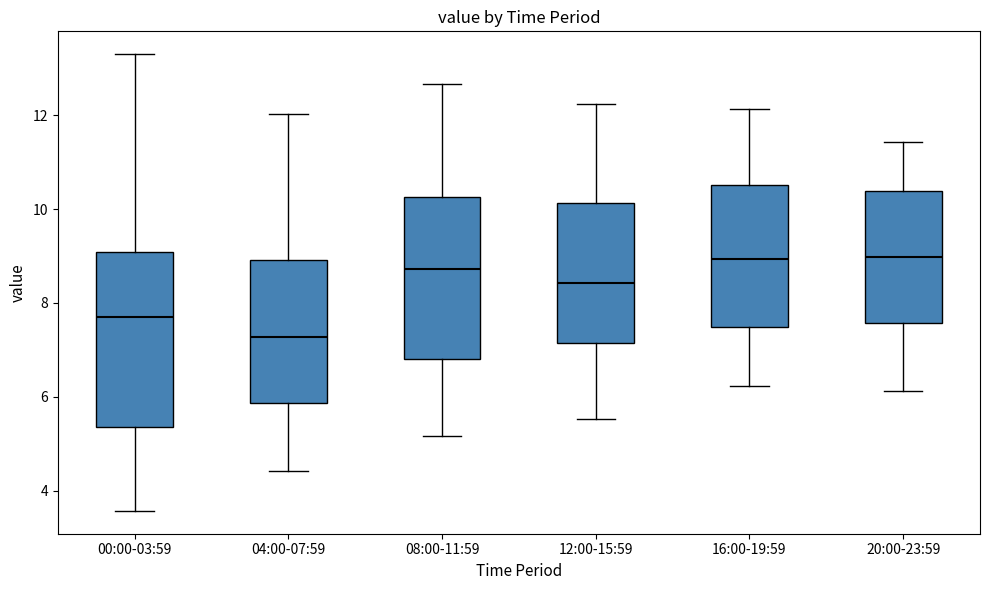

Reading left to right, read every box against the y-axis: the position of its median line, the range the box covers, and the ends of its whiskers. The values are not printed on the chart, so give them approximately, as read against the axis.

00:00-03:59: median 7.8, box 5.4 to 9.0, whiskers 3.6 to 13.4
04:00-07:59: median 7.2, box 5.8 to 9.0, whiskers 4.4 to 12.0
08:00-11:59: median 8.8, box 6.8 to 10.2, whiskers 5.2 to 12.6
12:00-15:59: median 8.4, box 7.2 to 10.2, whiskers 5.6 to 12.2
16:00-19:59: median 9.0, box 7.4 to 10.6, whiskers 6.2 to 12.2
20:00-23:59: median 9.0, box 7.6 to 10.4, whiskers 6.2 to 11.4